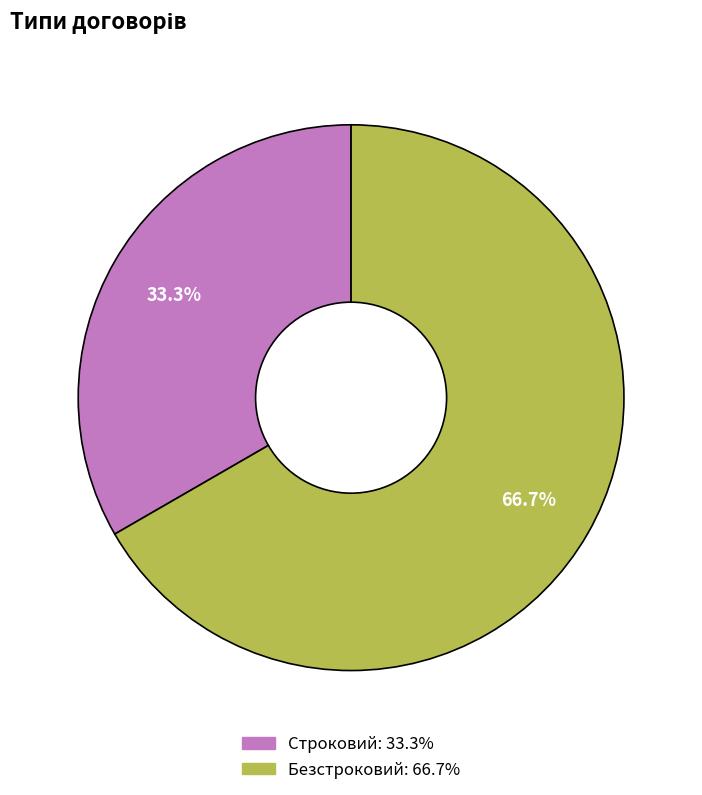

How many segments does this pie chart have?

2